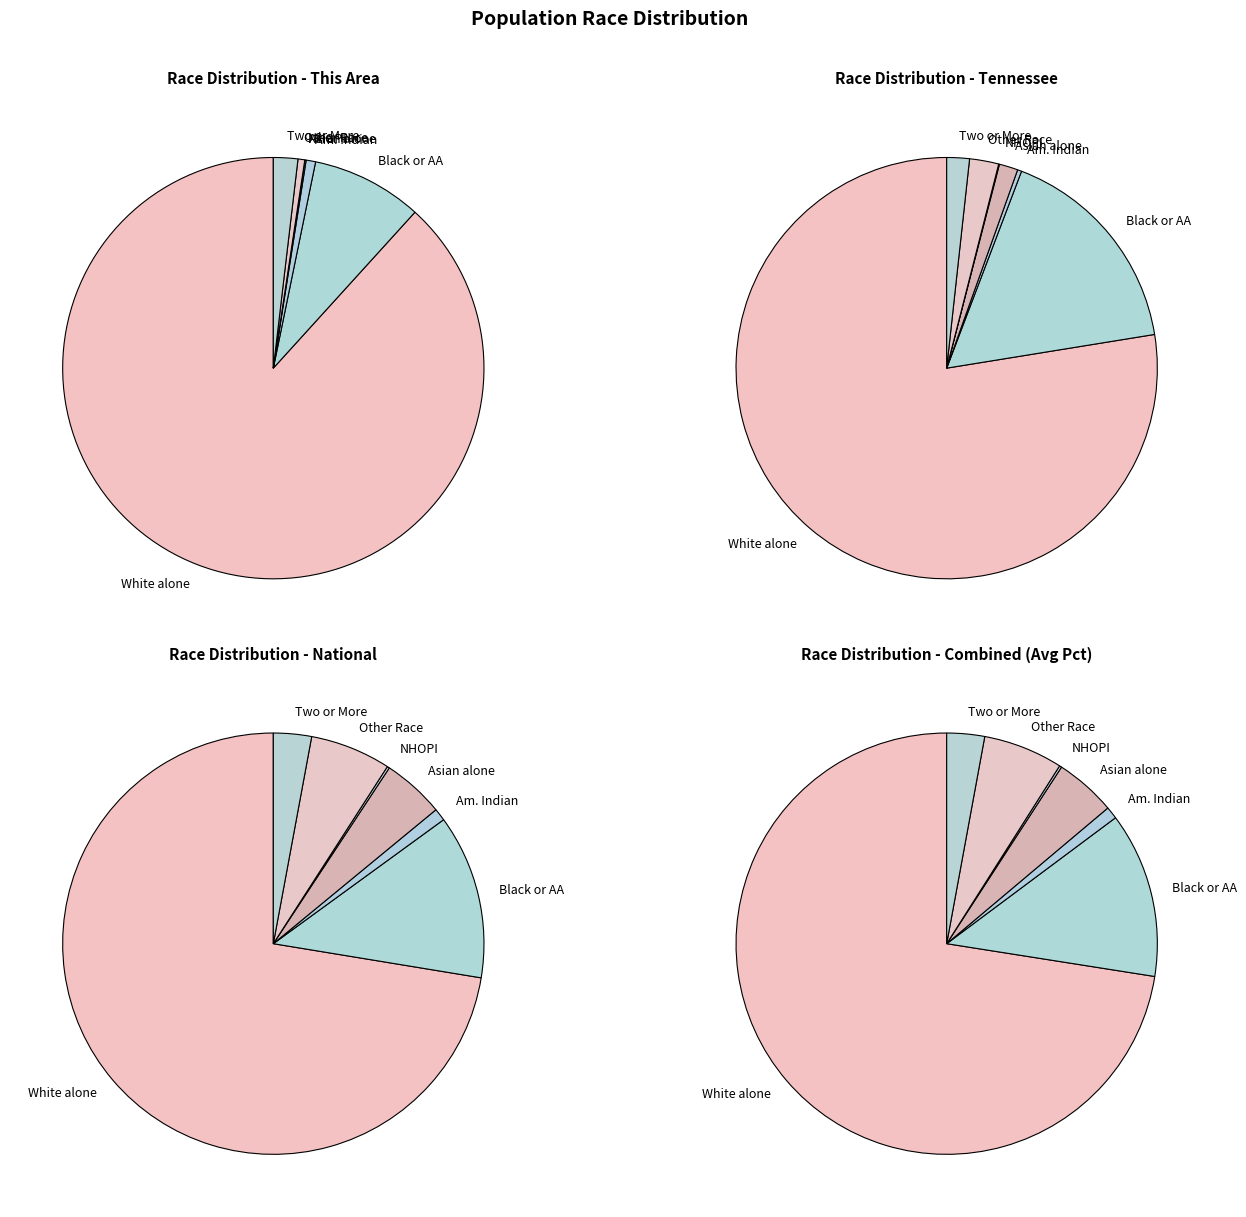

Is the sum of Two or More Races and Asian alone greater than half?

No